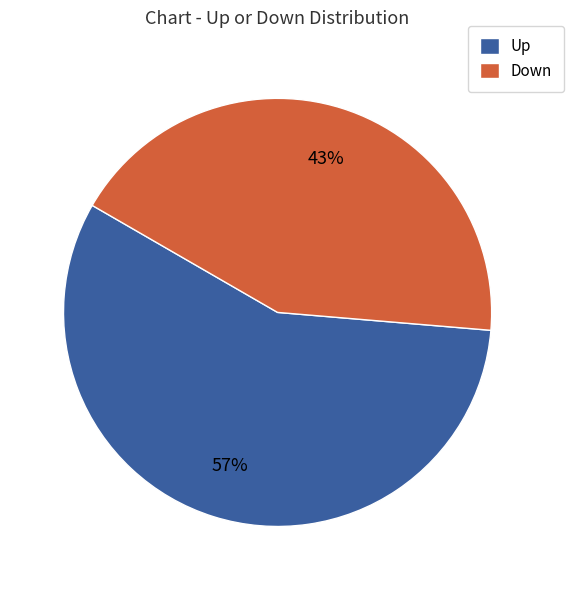

True or false: Up accounts for 57% of the total.

True